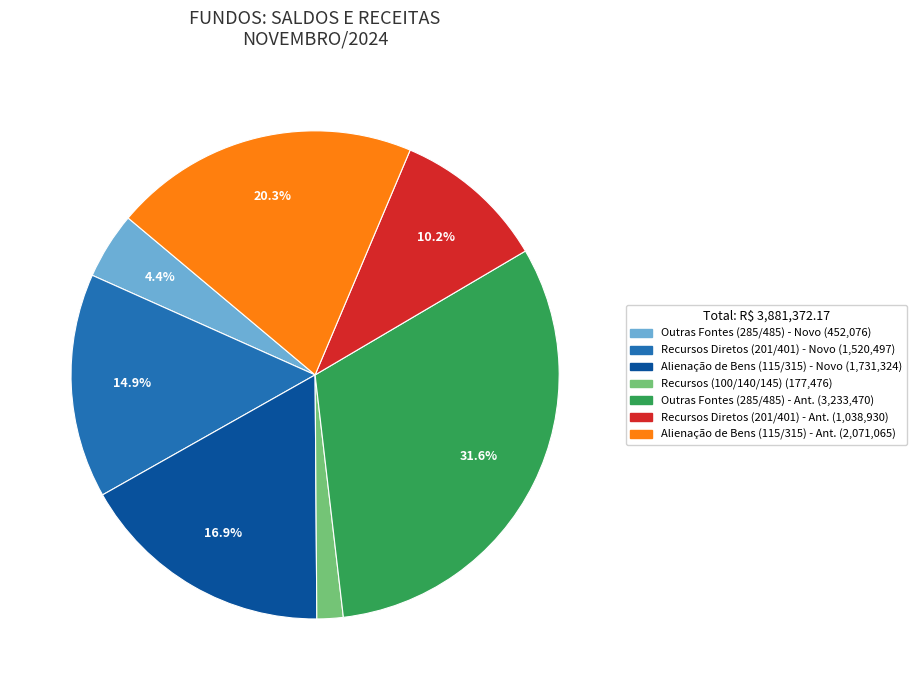

Is there a majority slice in this chart?

No